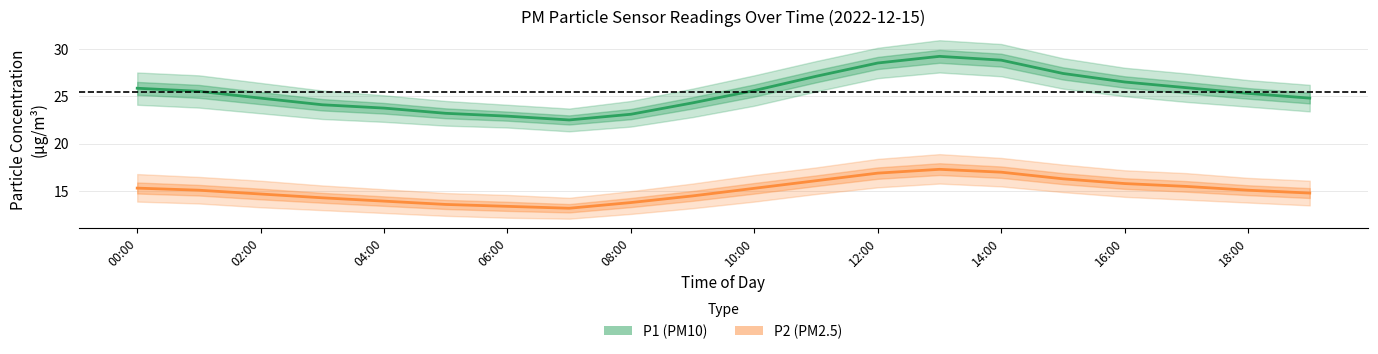

The P2 series shows 6.4 at 14:00. True or false?

False